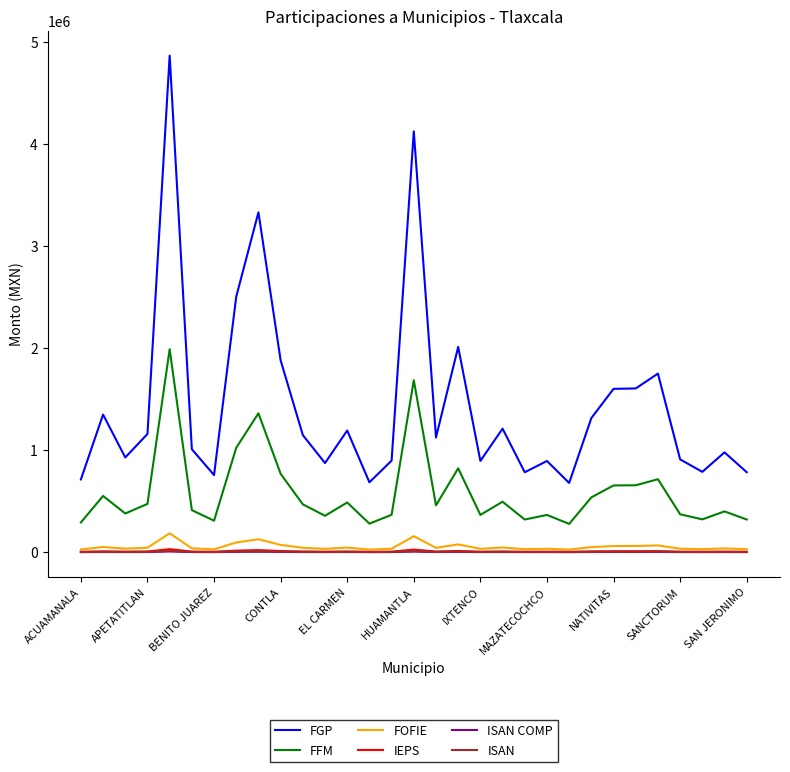

Which series has the largest total across all categories?

FGP